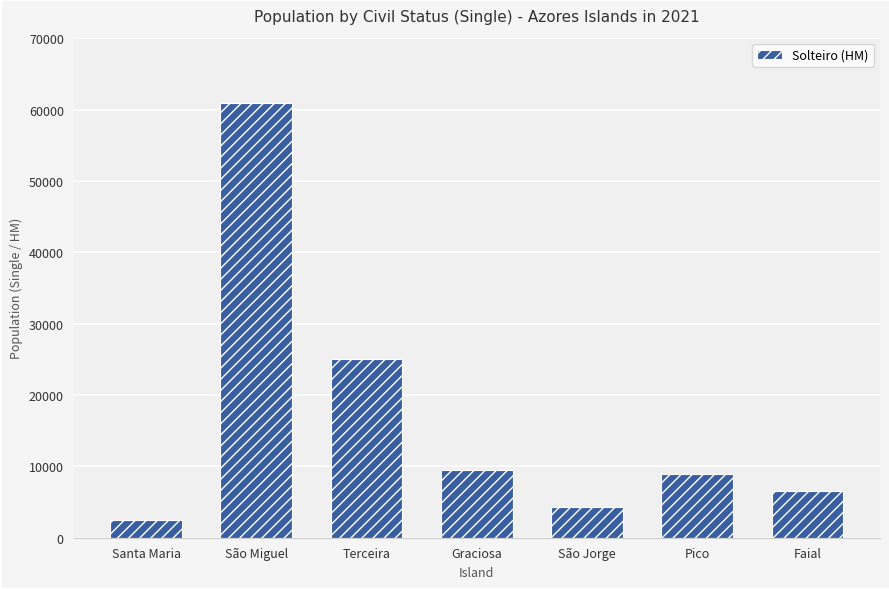

What is the value of the 3rd bar from the left?

25022